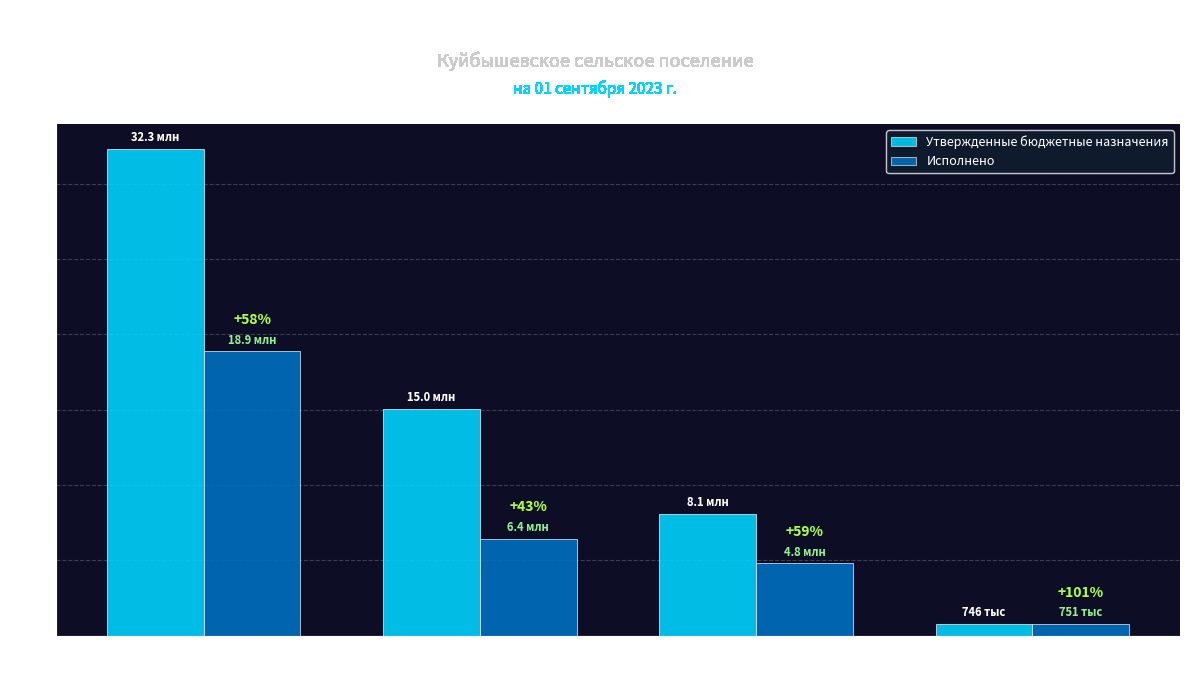

What are all the series names shown in the legend?

Утвержденные бюджетные назначения, Исполнено